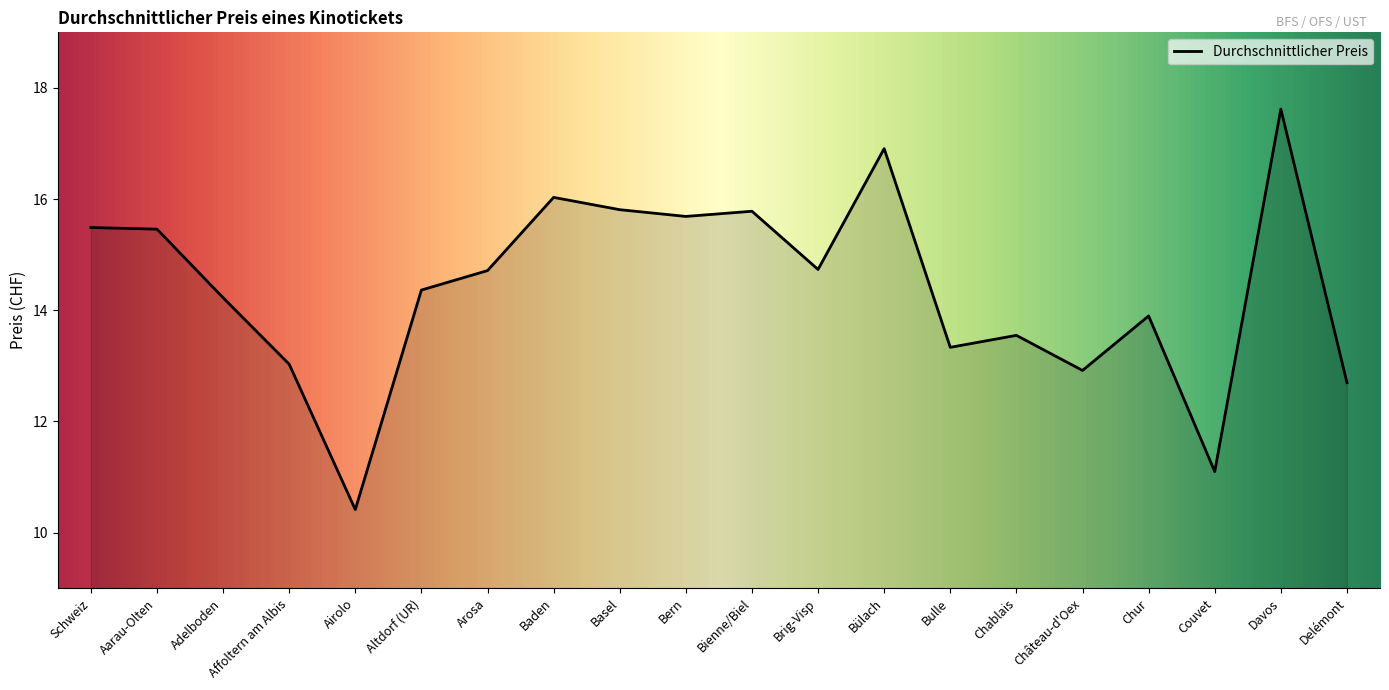

What is the smallest value displayed?

10.4